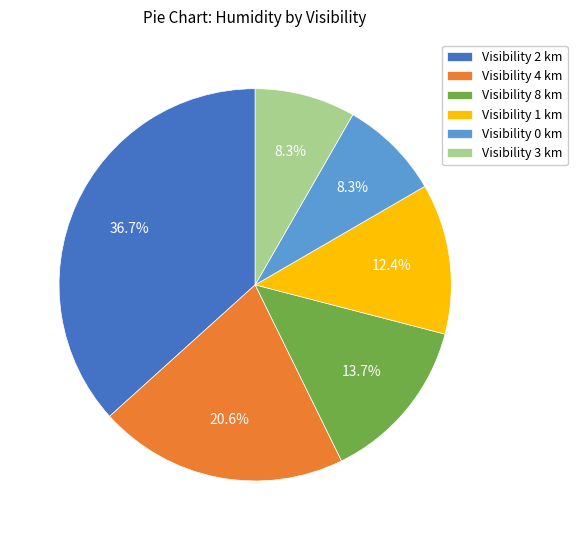

Which has a higher value, Visibility 8 km or Visibility 4 km?

Visibility 4 km